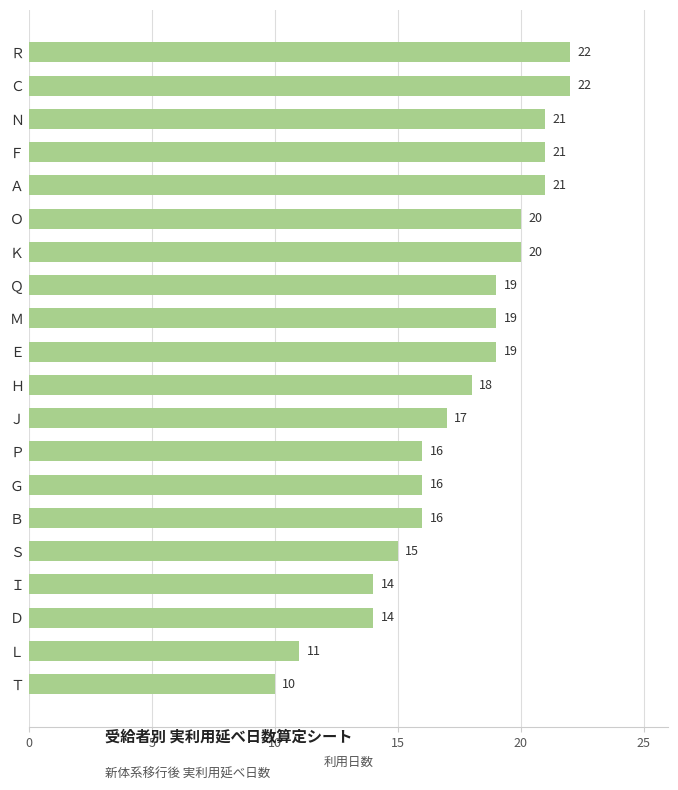

Does the chart contain stacked bars?

No